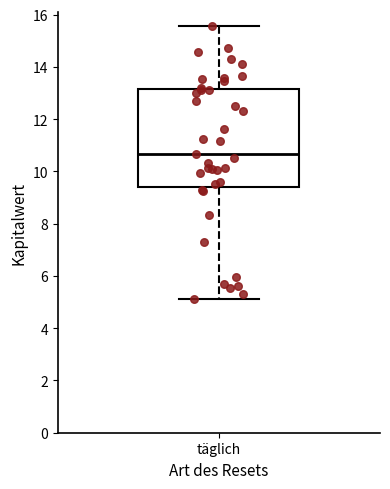

Where does the lower whisker of the box for täglich end on the y-axis? The values are not printed on the chart, so give them approximately, as read against the axis.

5.2